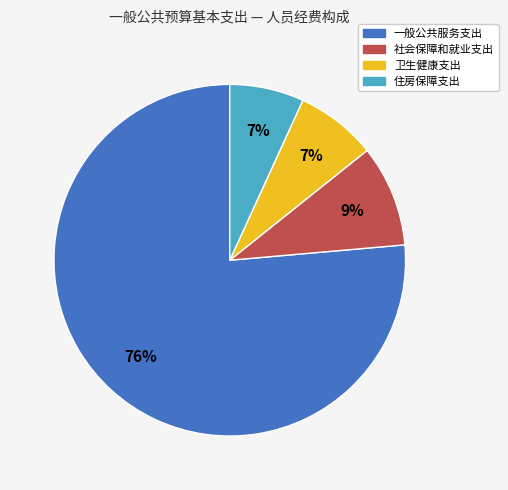

True or false: 社会保障和就业支出 accounts for 3% of the total.

False